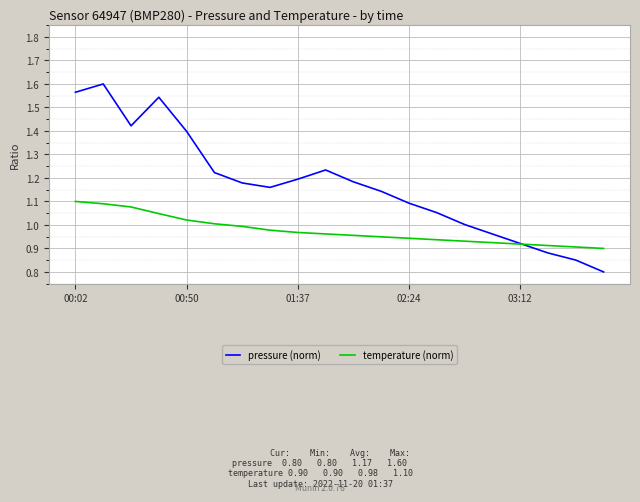

List the series in order of their overall mean, highest first.

pressure (norm), temperature (norm)